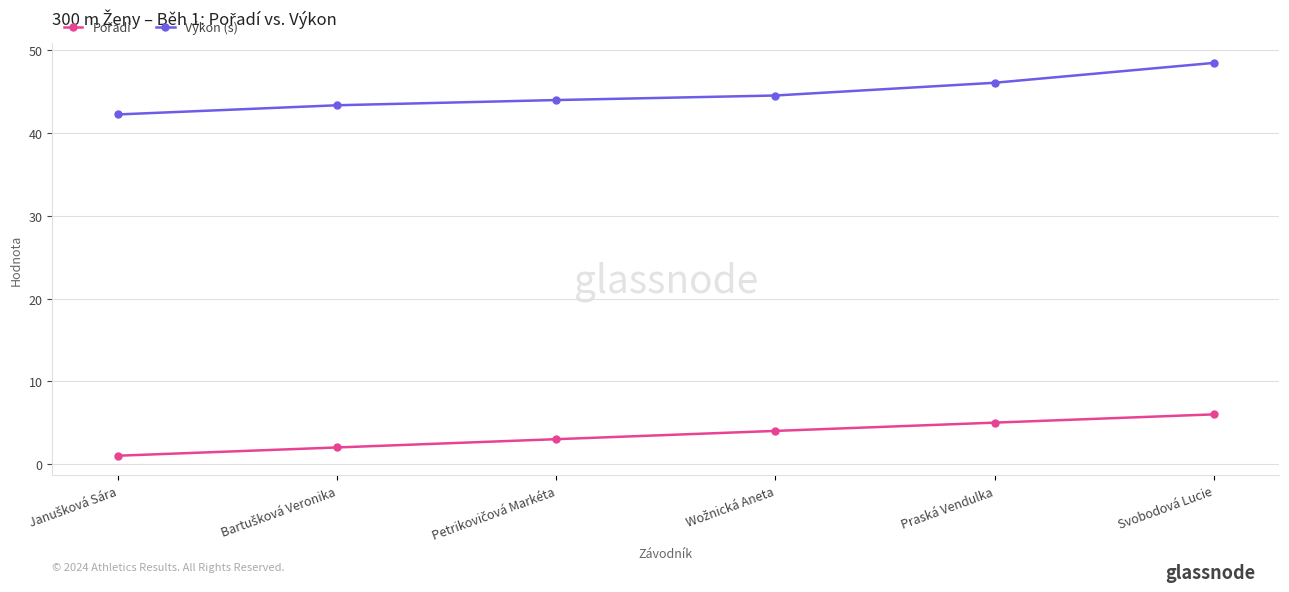

What is the label of the 1st point from the right?

Svobodová Lucie